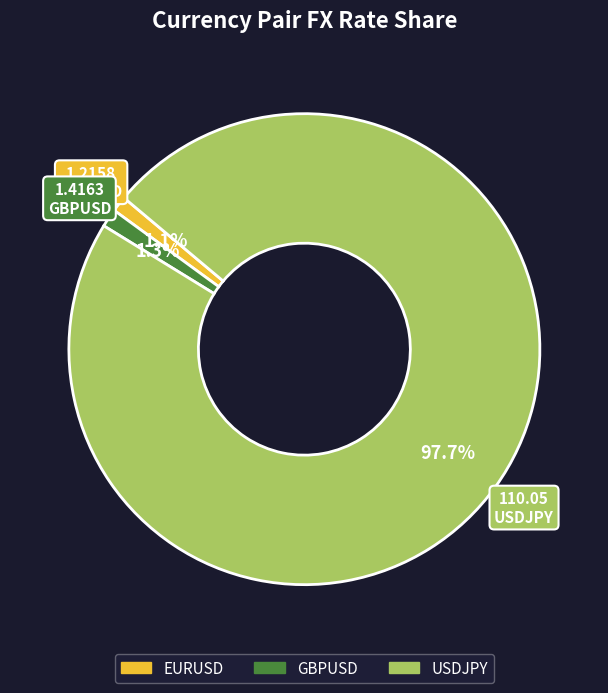

Between USDJPY and EURUSD, which is larger?

USDJPY